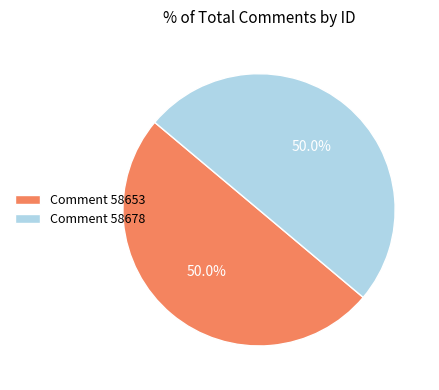

What is the ratio of the value at Comment 58678 to the value at Comment 58653?

1.0